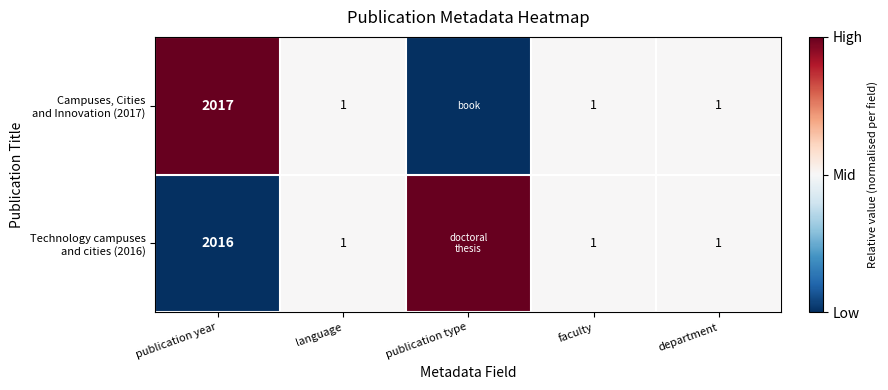

At which label does Technology campuses and cities (2016) reach its peak?

publication type